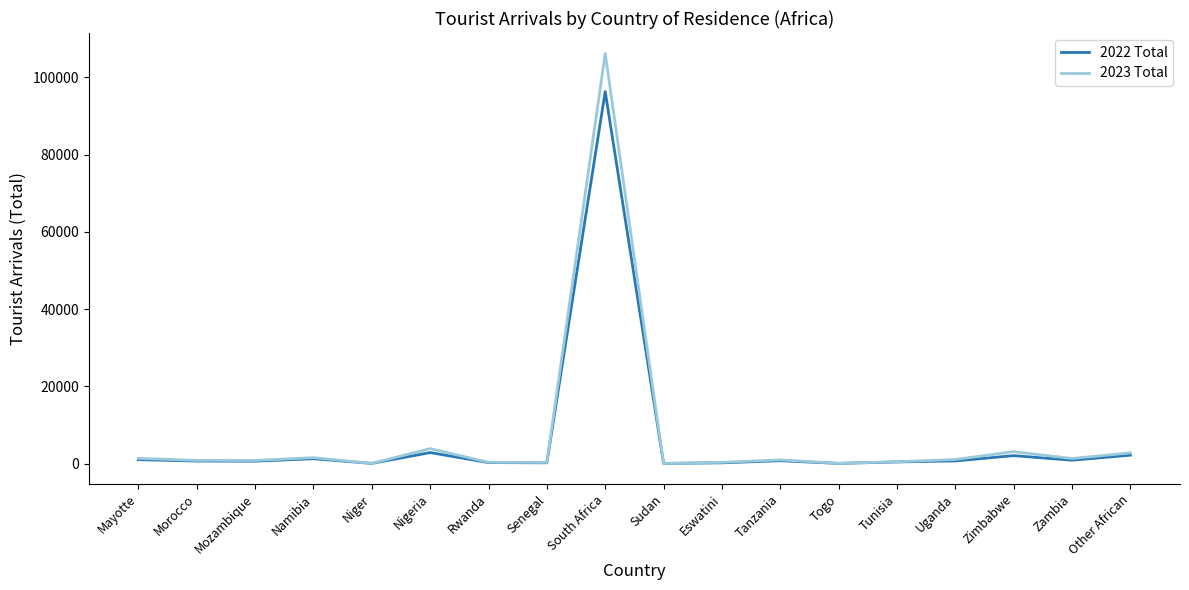

At which label is 2023 Total closest to 53106?

Nigeria